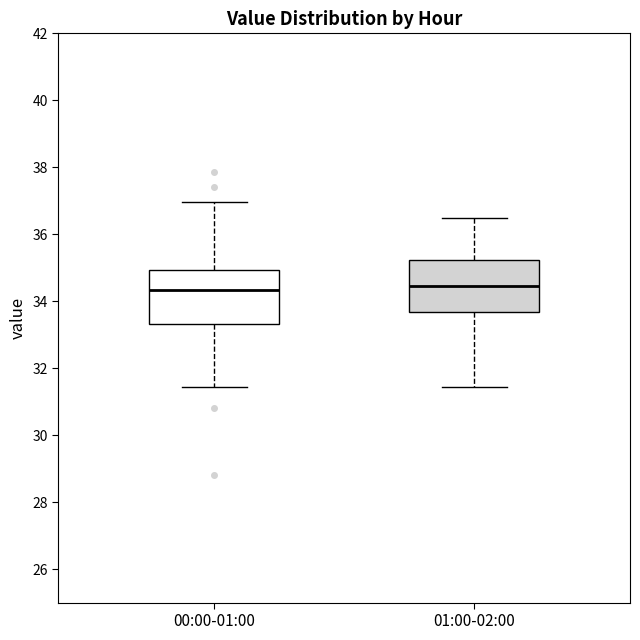

Reading left to right, read every box against the y-axis: the position of its median line, the range the box covers, and the ends of its whiskers. The values are not printed on the chart, so give them approximately, as read against the axis.

00:00-01:00: median 34.4, box 33.4 to 35.0, whiskers 31.4 to 37.0
01:00-02:00: median 34.4, box 33.6 to 35.2, whiskers 31.4 to 36.6